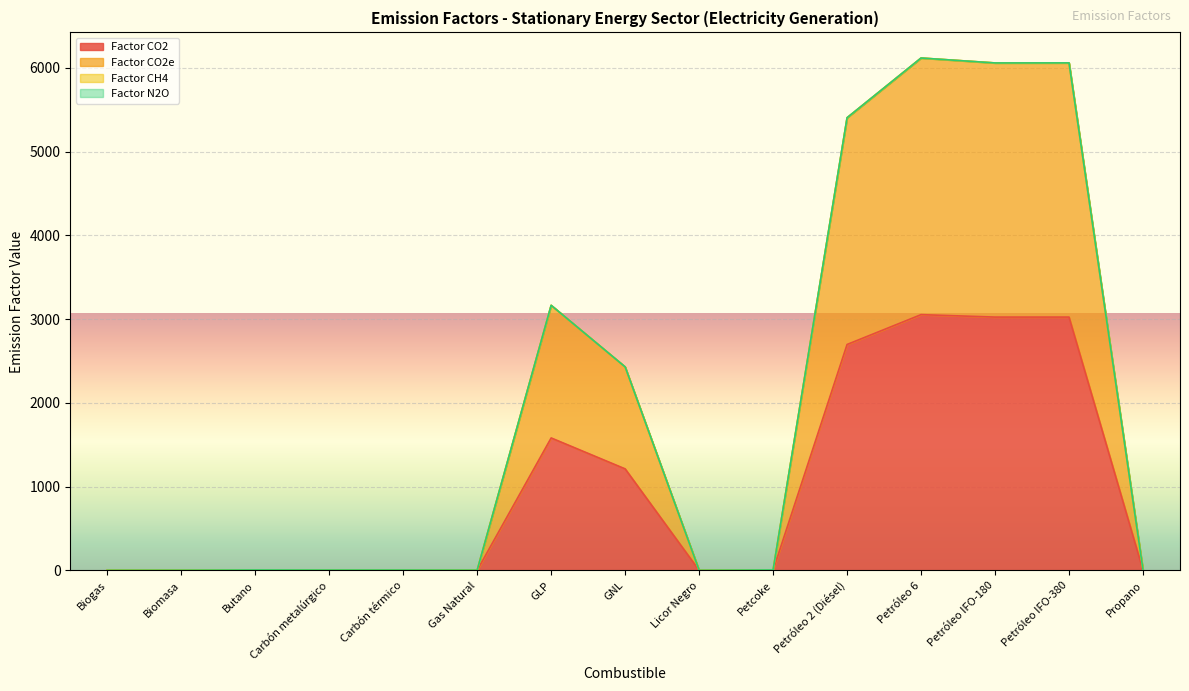

What is the difference between the maximum and minimum values in the Factor CO2e series?

6116.8